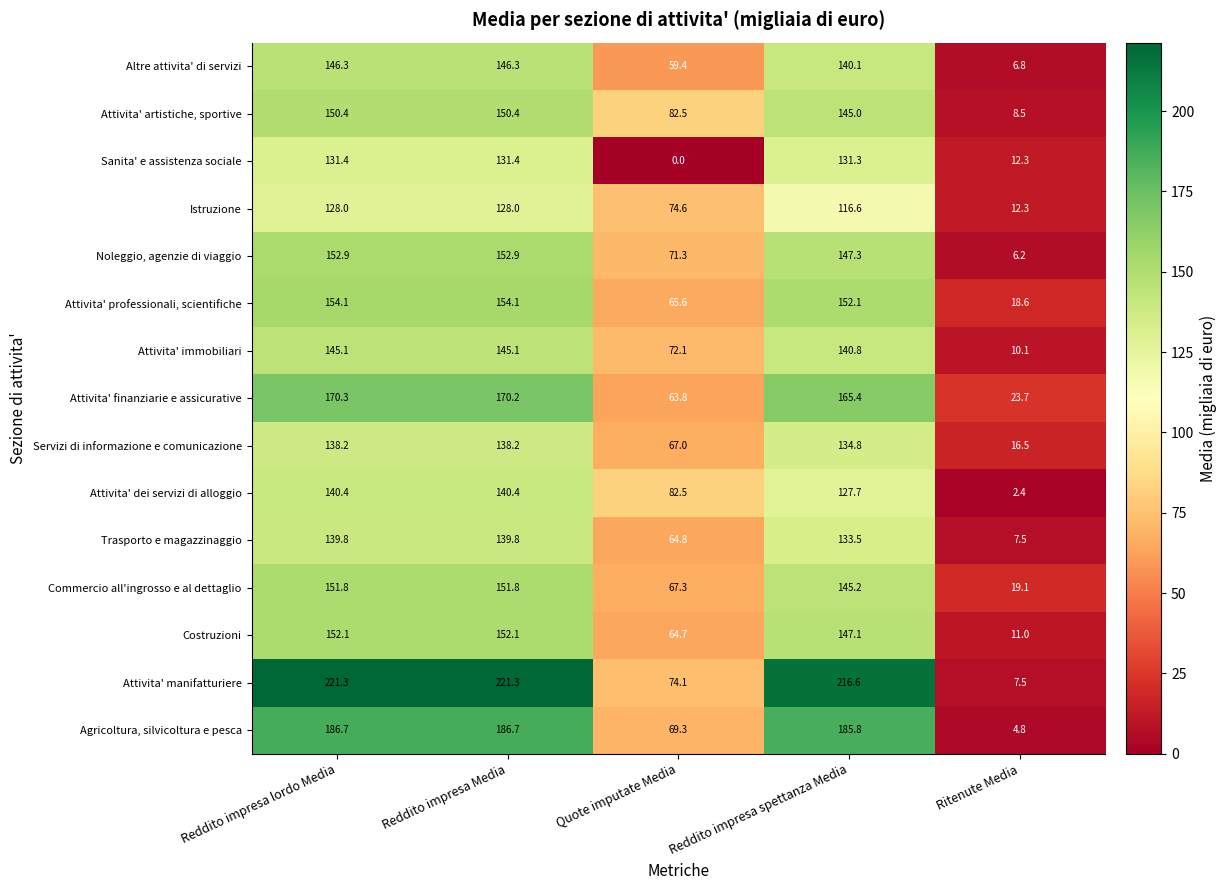

What is the spread (max minus min) of values at Quote imputate Media?

82.5